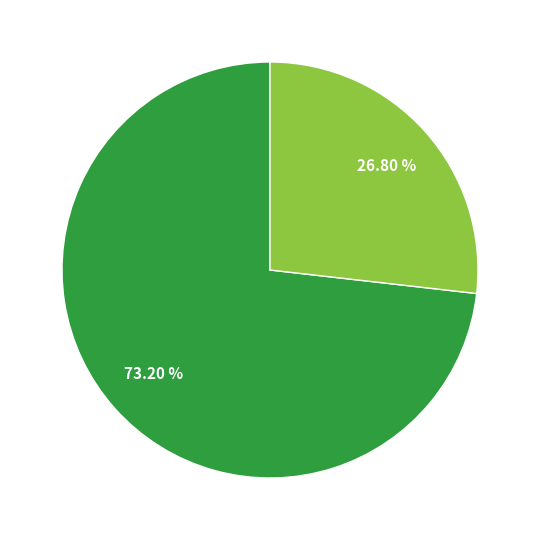

Is there a majority slice in this chart?

Yes